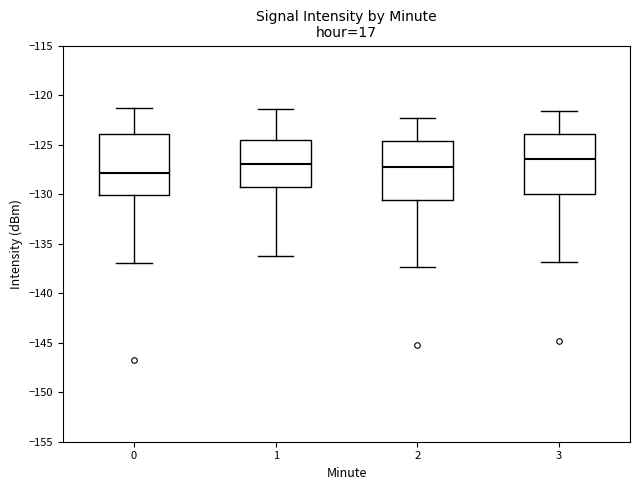

Where does the median line of the box at x = 1 sit on the y-axis? The values are not printed on the chart, so give them approximately, as read against the axis.

-127.0